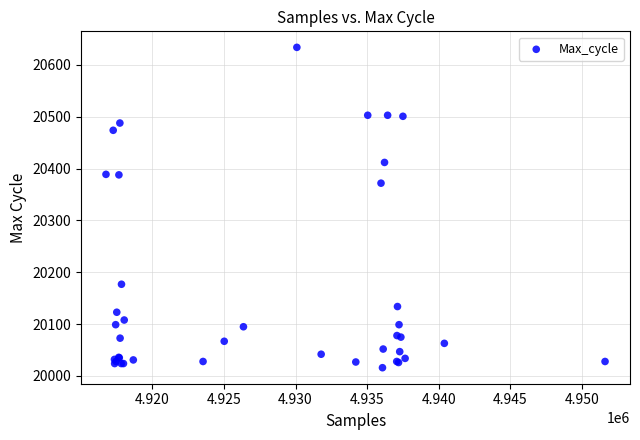

What Y value in the scatter plot is closest to 20325?

20372